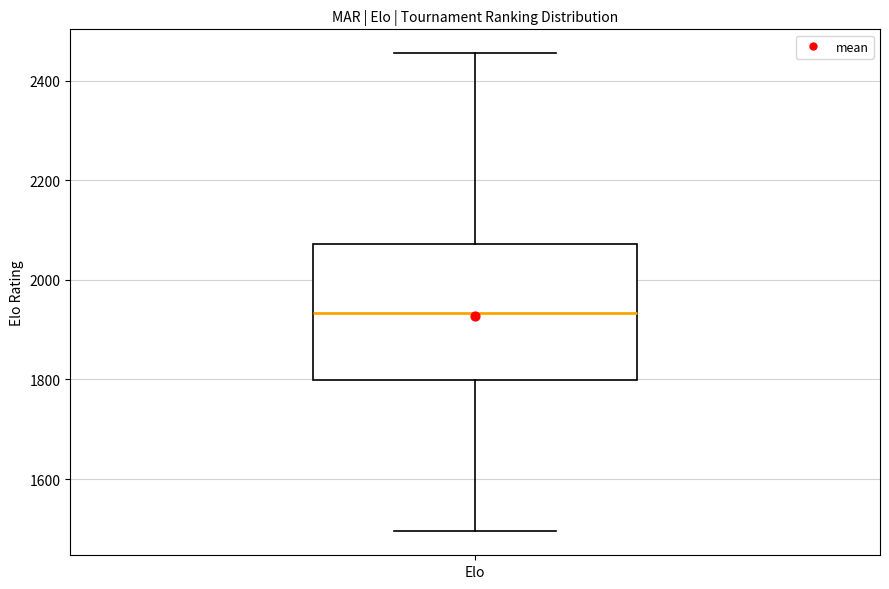

Transcribe this box plot: give where the median line is, the range the box spans, and where the two whiskers end, as read against the y-axis. The values are not printed on the chart, so give them approximately, as read against the axis.

median 1940, box 1800 to 2080, whiskers 1500 to 2460